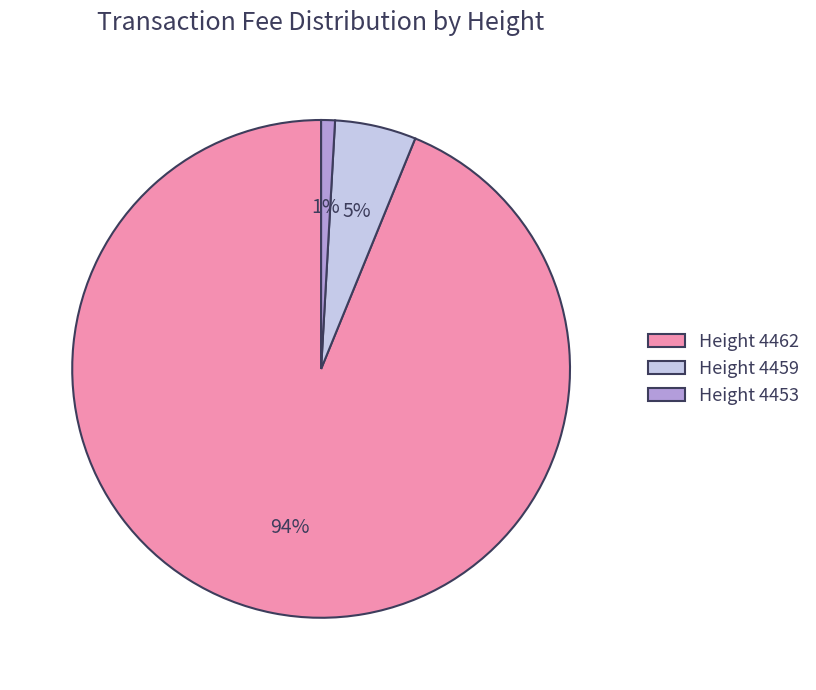

Is Height 4453 the majority of the pie?

No